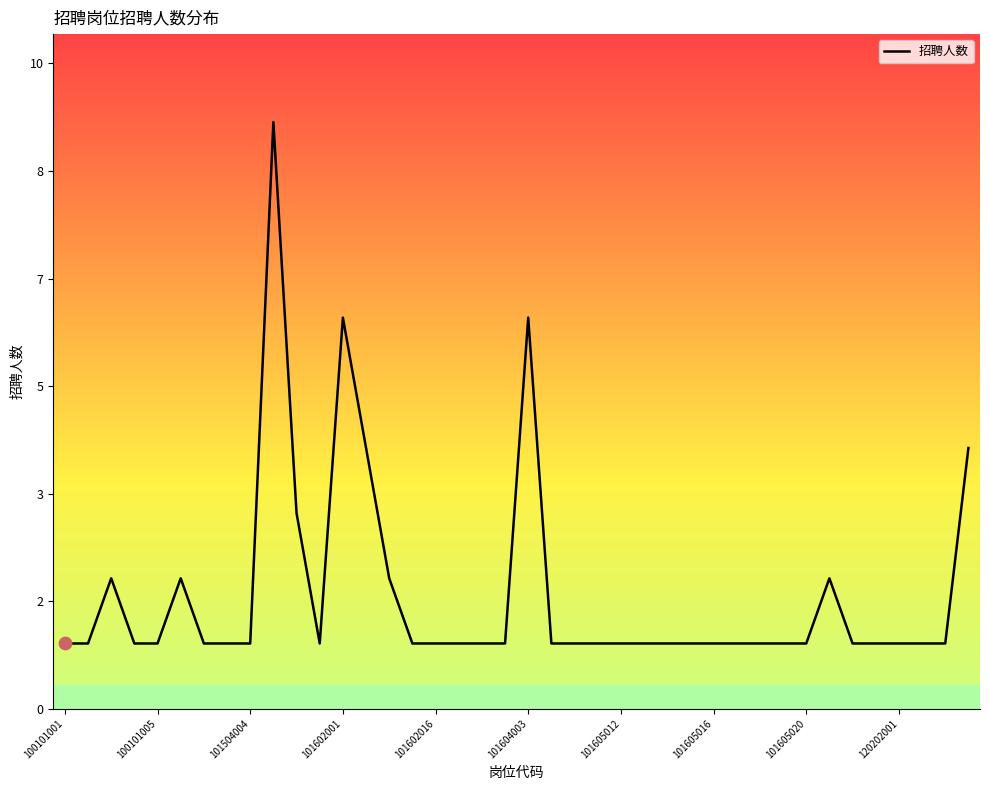

Does the chart have visible grid lines?

No